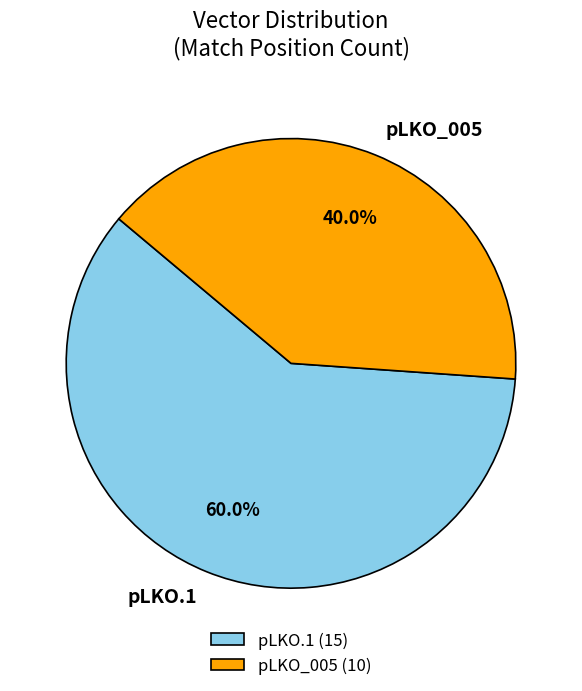

Is there any slice that represents more than half of the pie?

Yes